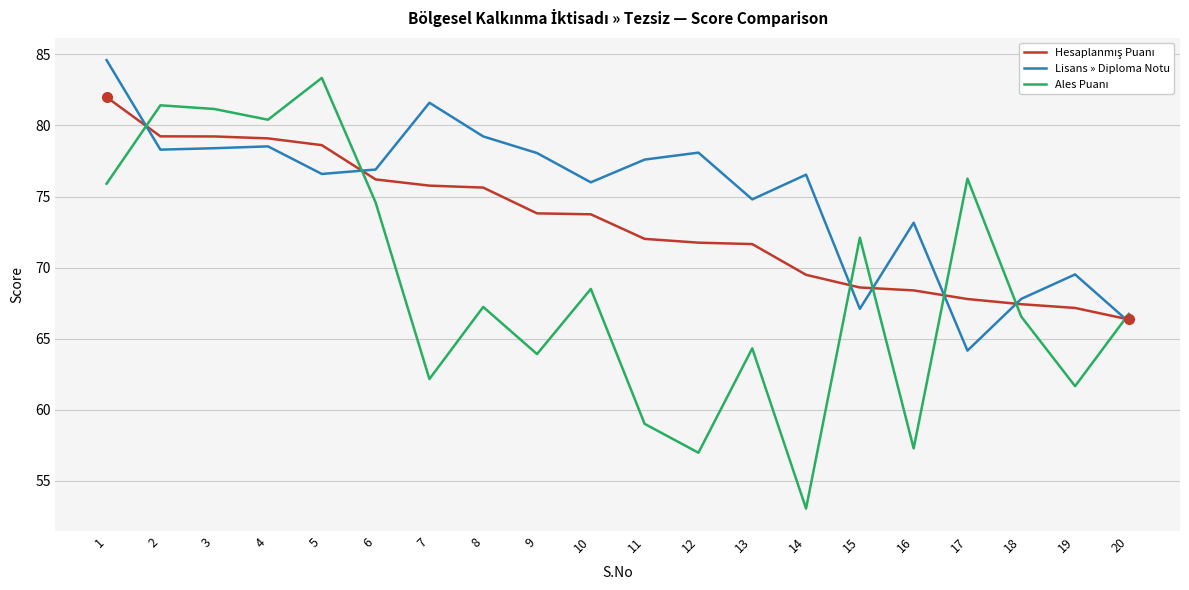

Which series has the largest total across all categories?

Lisans » Diploma Notu